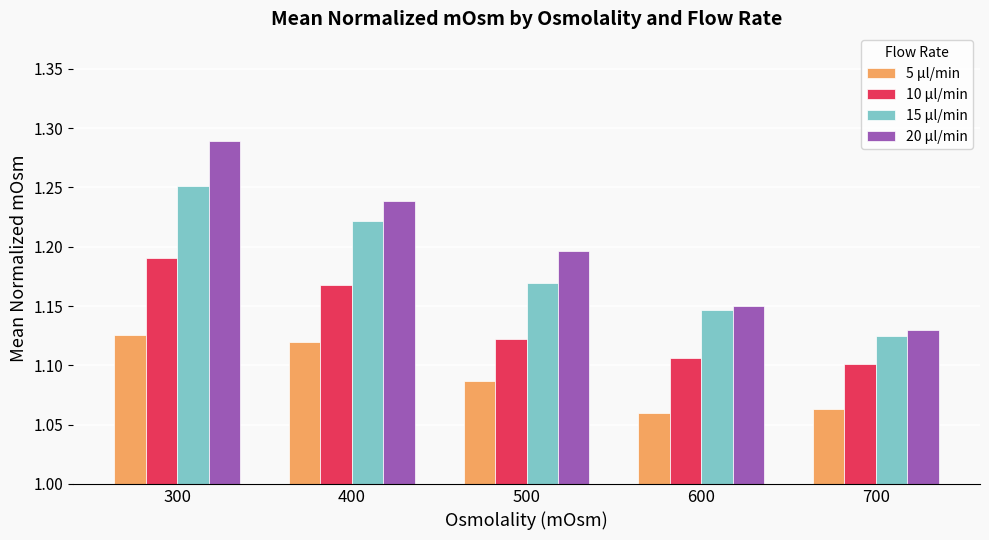

At which category is the sum across all series the highest?

300